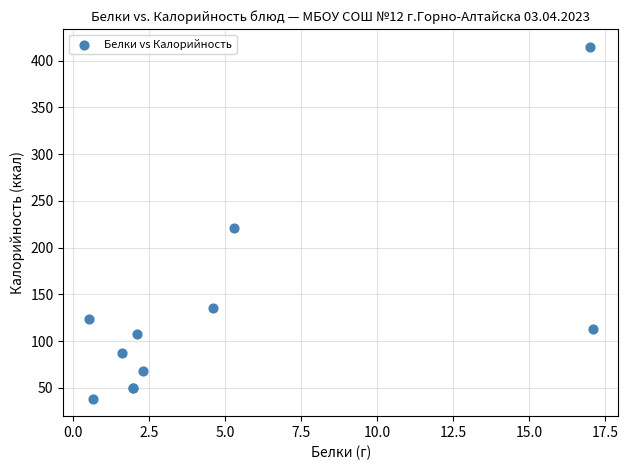

What Y value in the scatter plot is closest to 226?

221.0